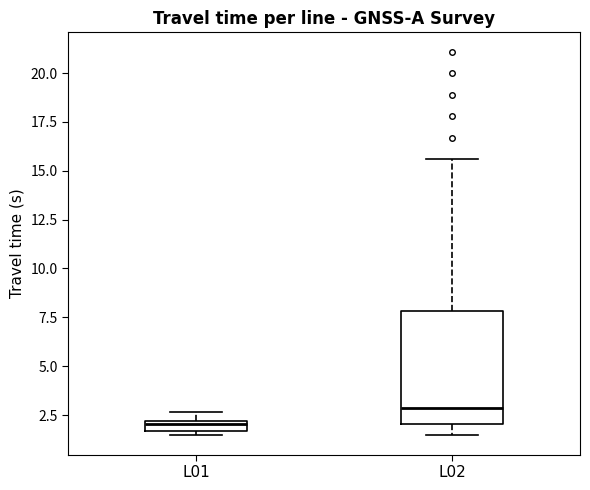

Where is the upper edge of the box for L01 on the y-axis? The values are not printed on the chart, so give them approximately, as read against the axis.

2.0